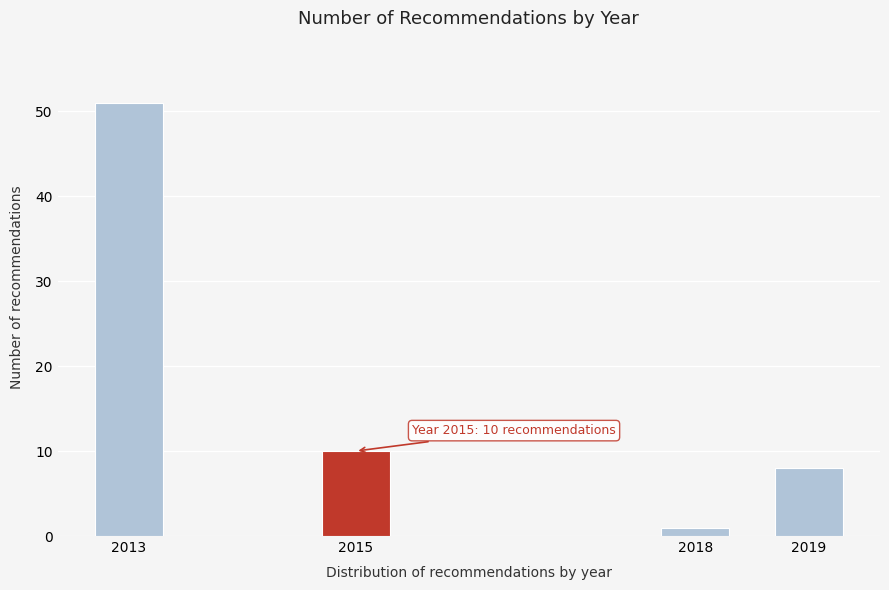

Reading left to right, transcribe all the data shown in this chart.

2013=51	2015=10	2018=1	2019=8